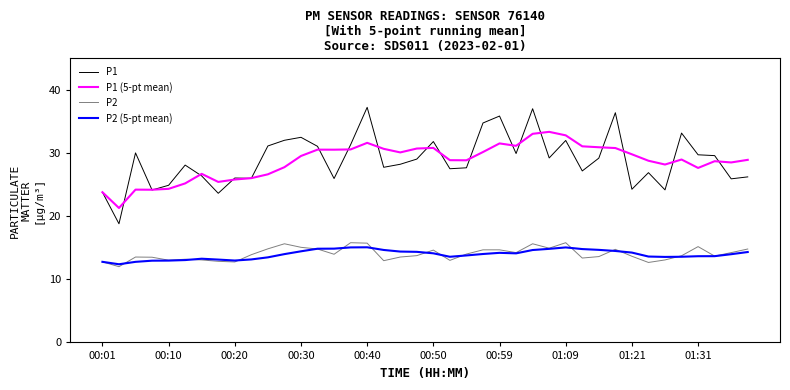

What is the average value of the P2 (5-pt mean) series?

13.9